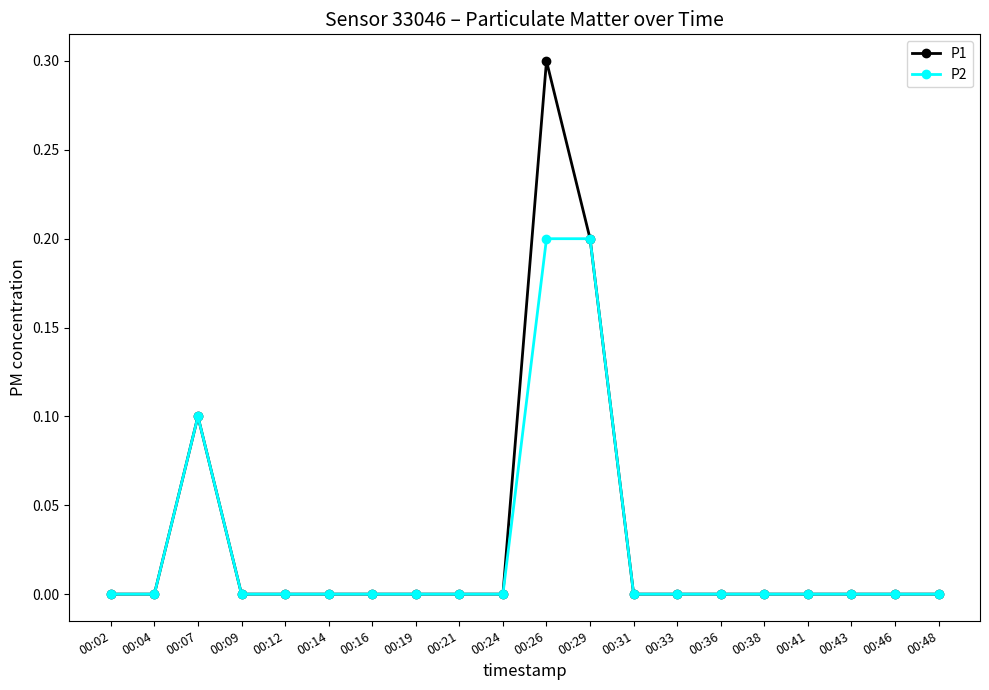

Does the chart have visible grid lines?

No